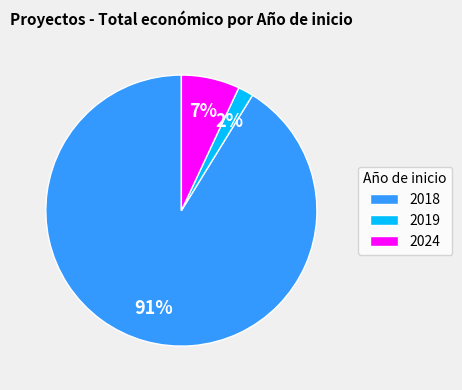

Count the number of slices in the pie.

3